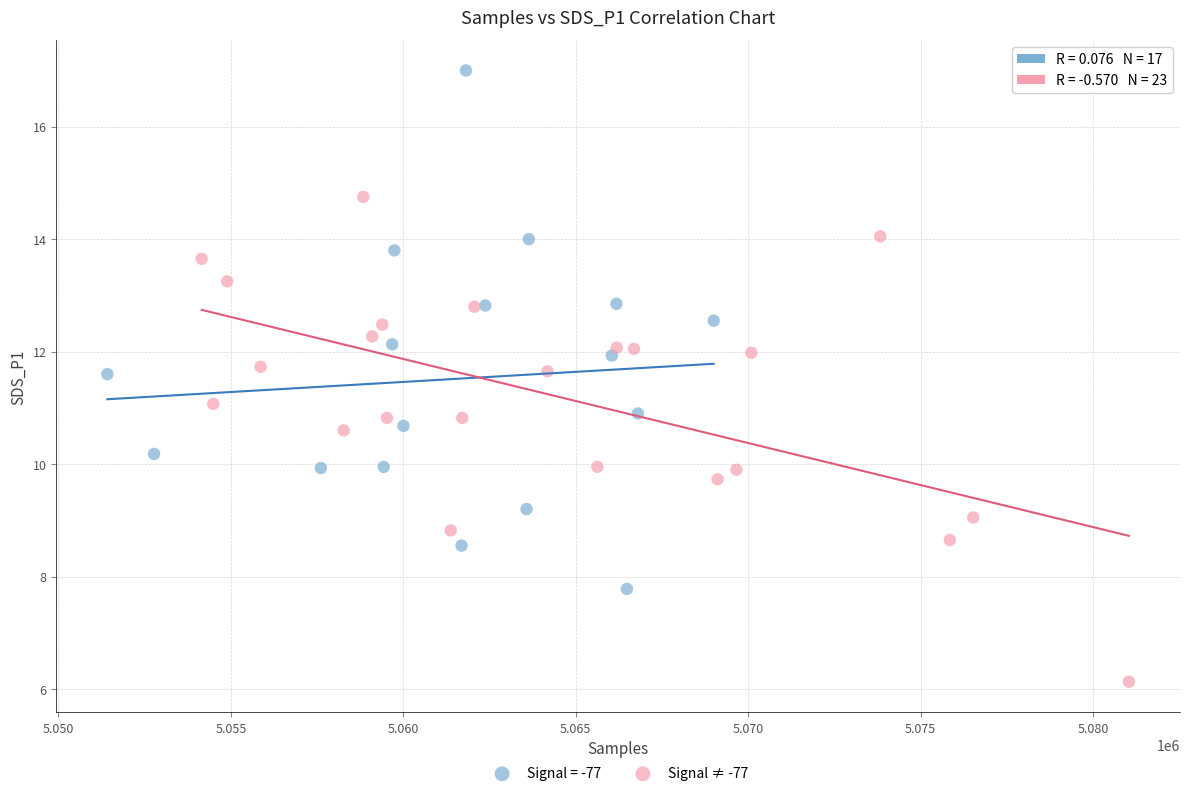

Which series contains the highest Y value?

Signal = -77